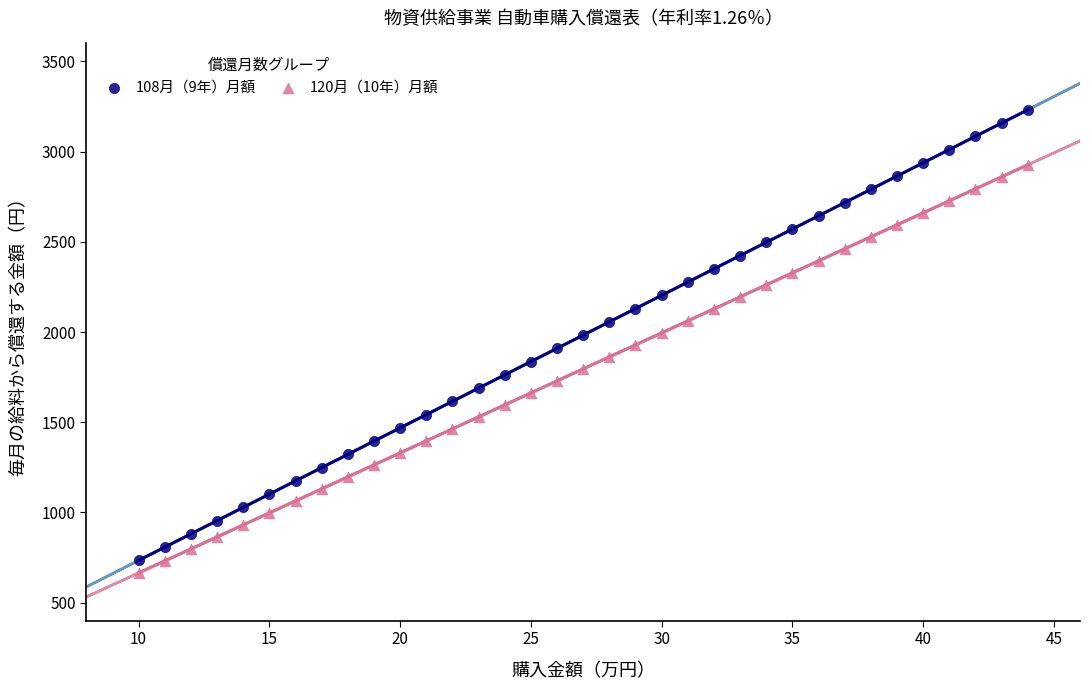

Which series has the widest spread of Y values?

108月（9年）月額